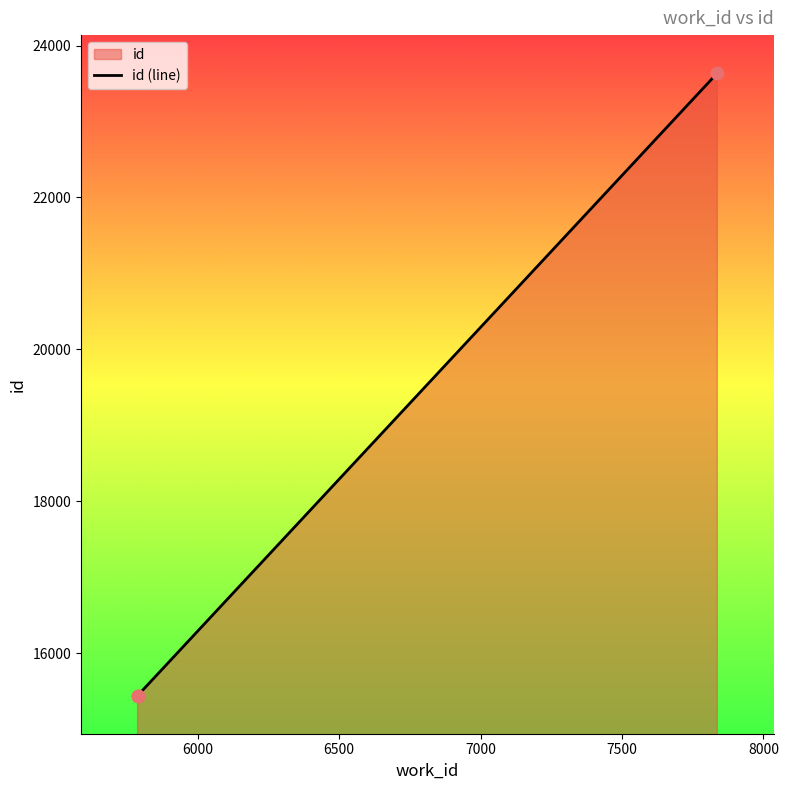

Approximately how many times larger is the value at 7837 compared to 5787?

1.5